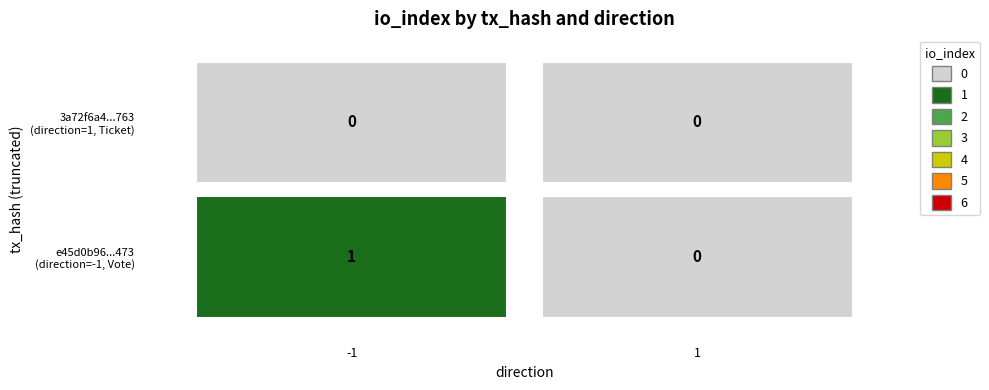

What is the sum of all e45d0b96e0fd92d2b21ea04337cd1dc77f6e473 values?

1